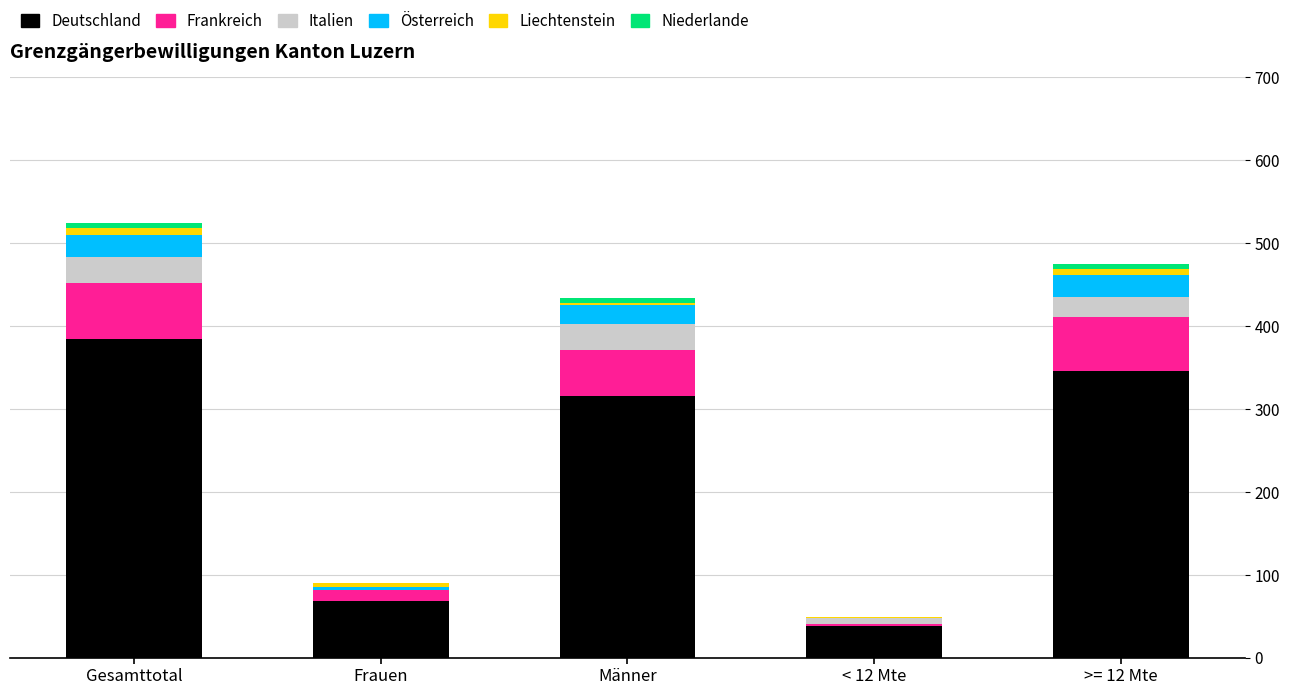

What is the highest value of the Deutschland series?

384